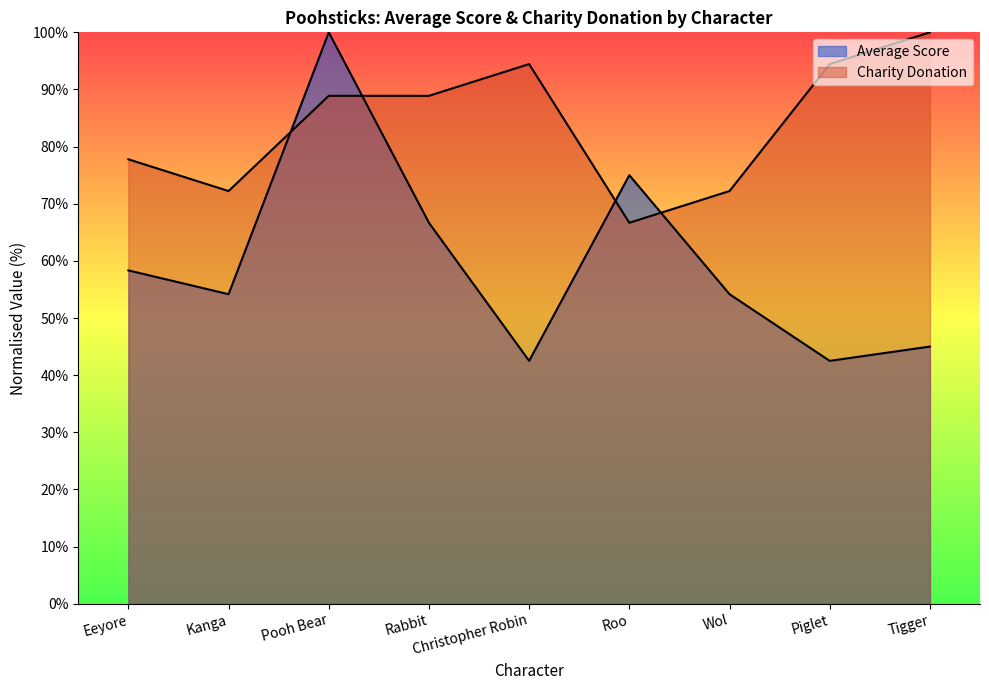

The Average Score series shows 37.9 at Eeyore. True or false?

False